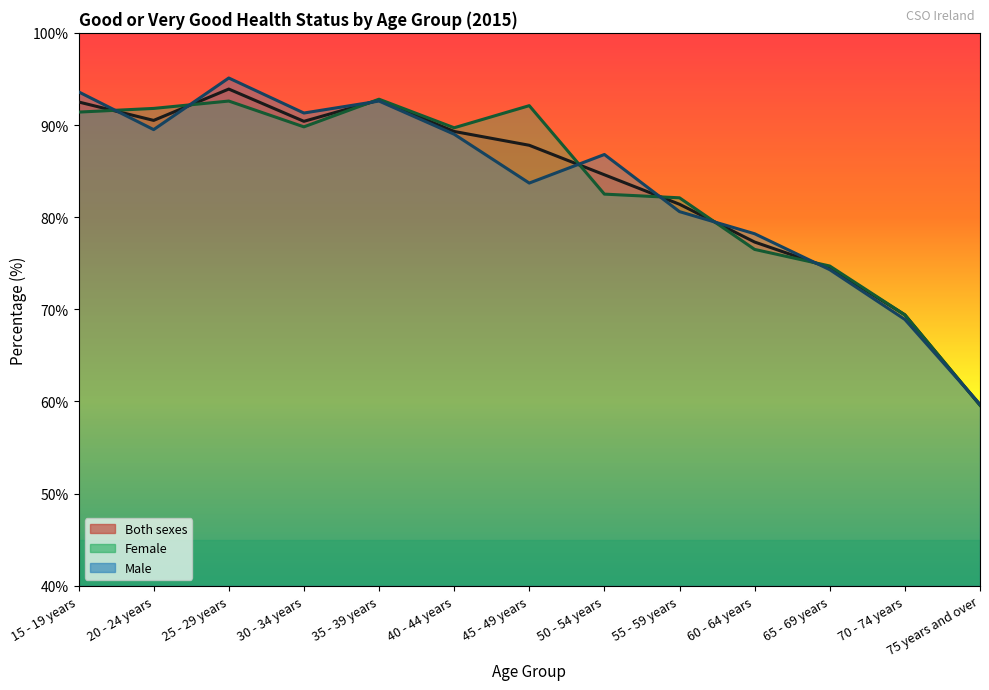

At how many categories does at least one series exceed 73?

11